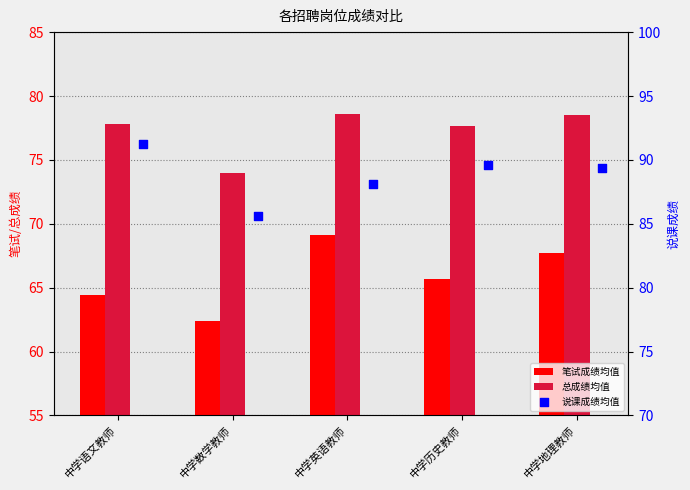

Which series has the largest total across all categories?

说课成绩均值